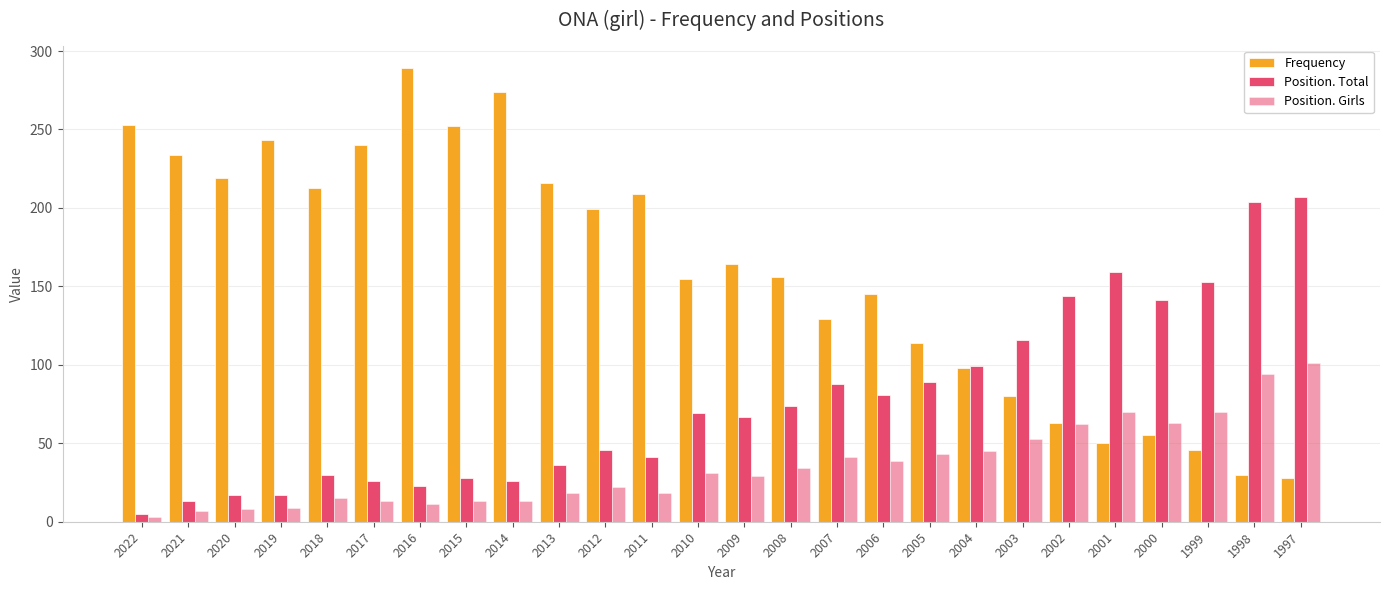

List the series in order of their peak value, highest first.

Frequency, Position. Total, Position. Girls